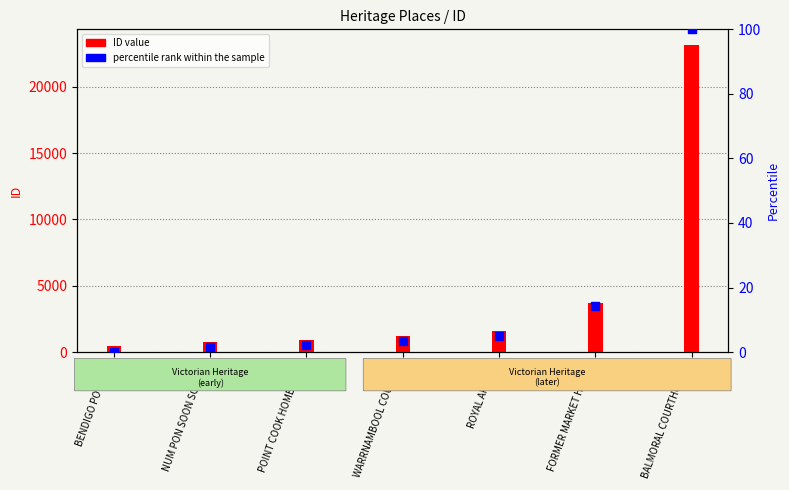

Which series has the largest total across all categories?

ID value